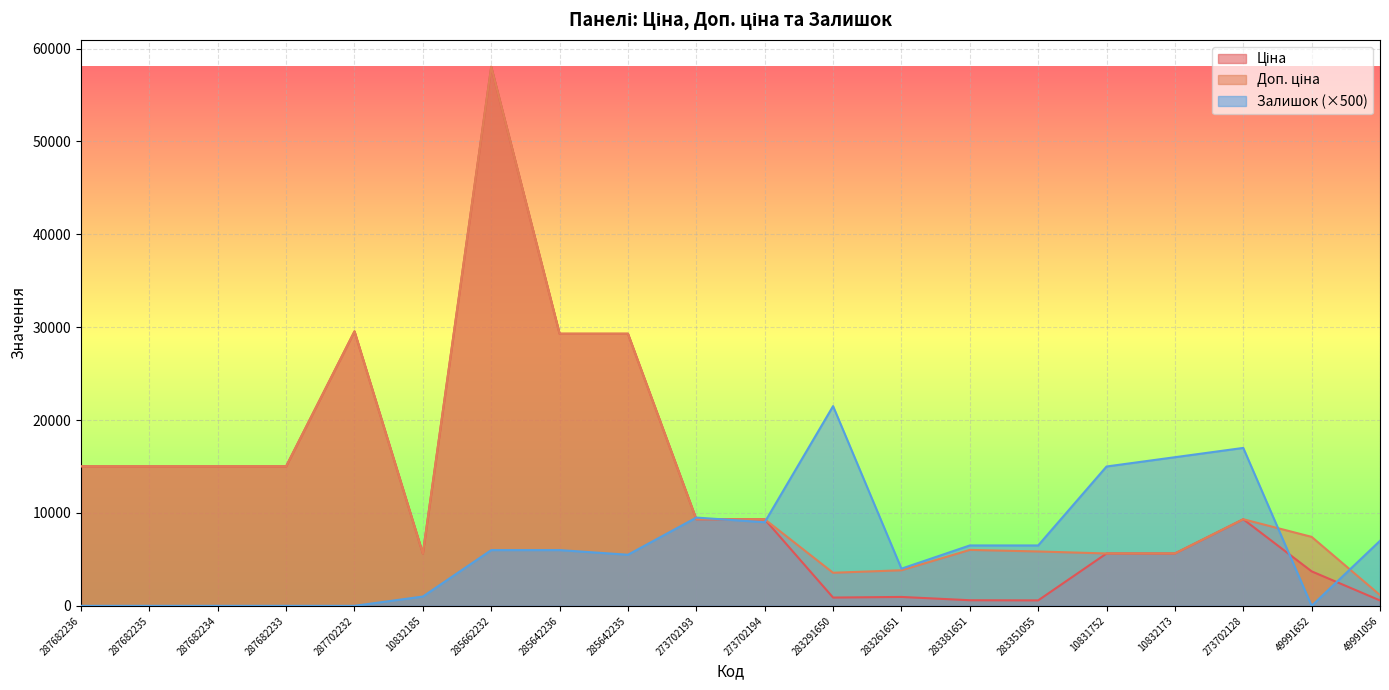

Reading left to right, what are all the values shown in this chart?

Ціна: 287682236=15019.2	287682235=15019.2	287682234=15019.2	287682233=15019.2	287702232=29548.9	10832185=5636.0	285662232=58037.0	285642236=29294.9	285642235=29294.9	273702193=9321.4	273702194=9321.4	283291650=889.9	283261651=957.1	283381651=602.1	283351055=585.3	10831752=5636.0	10832173=5636.0	273702128=9321.4	49991652=3712.4	49991056=578.8
Доп. ціна: 287682236=15019.2	287682235=15019.2	287682234=15019.2	287682233=15019.2	287702232=29548.9	10832185=5636.0	285662232=58037.0	285642236=29294.9	285642235=29294.9	273702193=9321.4	273702194=9321.4	283291650=3559.7	283261651=3828.4	283381651=6020.8	283351055=5852.9	10831752=5636.0	10832173=5636.0	273702128=9321.4	49991652=7424.7	49991056=1158.0
Залишок: 287682236=0.0	287682235=0.0	287682234=0.0	287682233=0.0	287702232=0.0	10832185=1000.0	285662232=6000.0	285642236=6000.0	285642235=5500.0	273702193=9500.0	273702194=9000.0	283291650=21500.0	283261651=4000.0	283381651=6500.0	283351055=6500.0	10831752=15000.0	10832173=16000.0	273702128=17000.0	49991652=0.0	49991056=7000.0